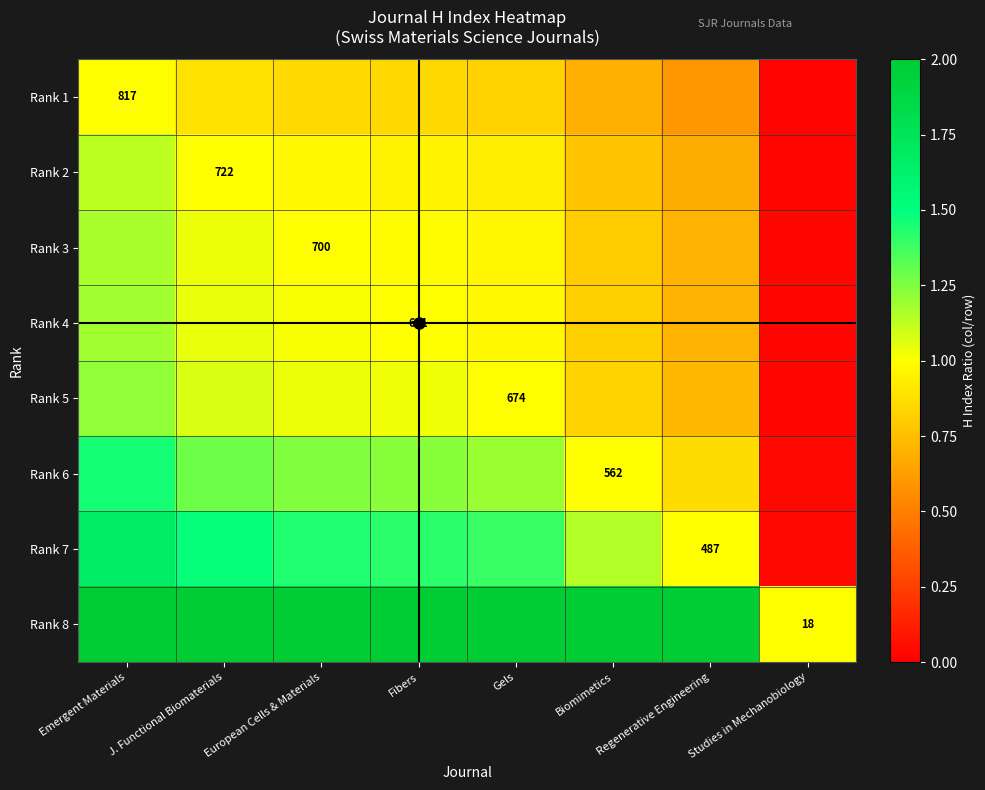

What is the minimum value for Rank 8?

1.0